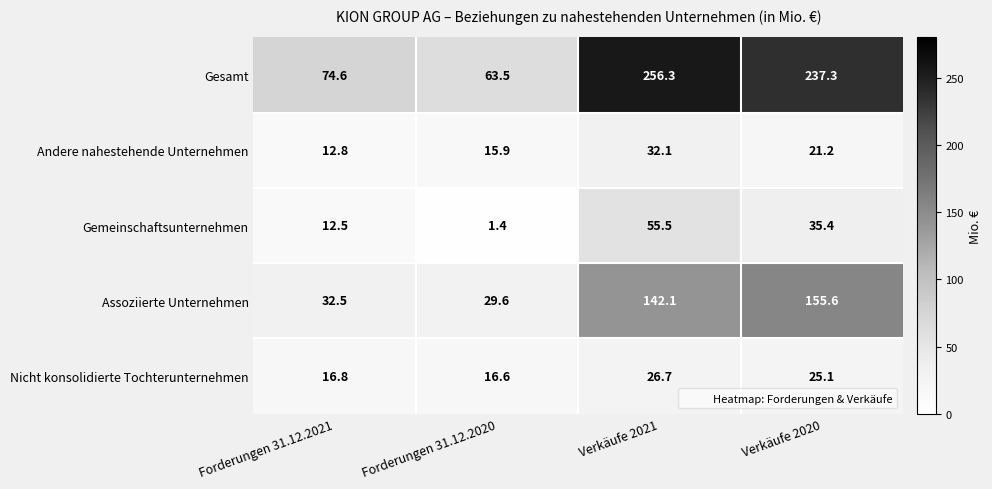

Which series has the widest spread of values?

Gesamt